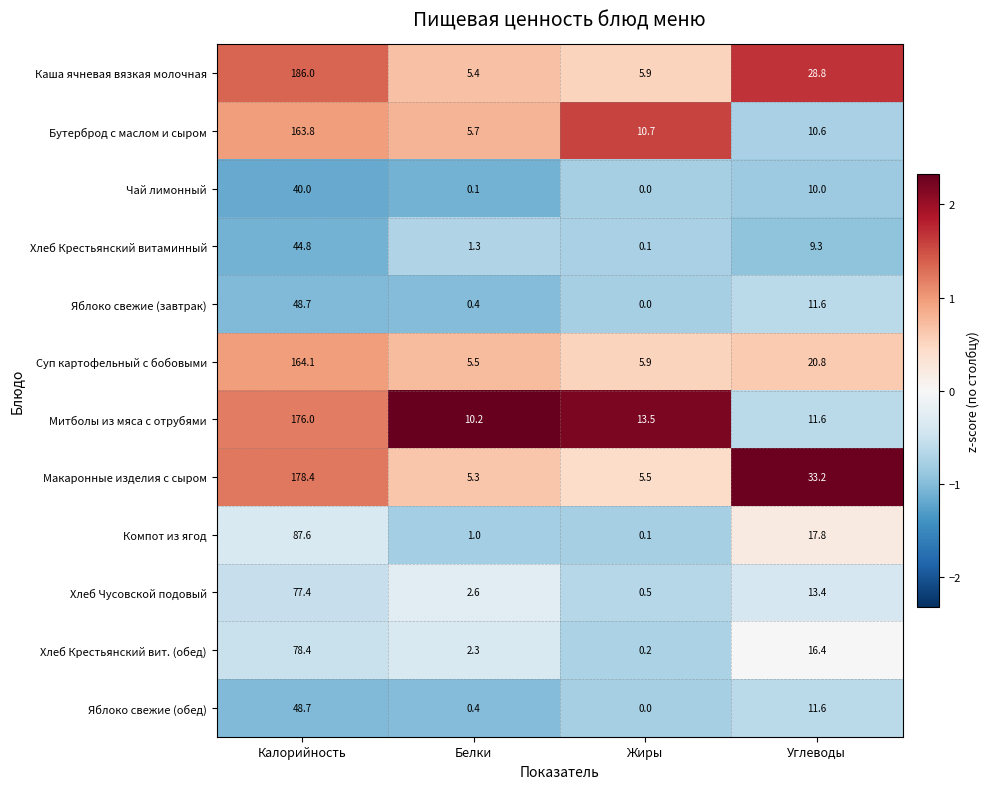

The Митболы из мяса с отрубями series shows 13.5 at Жиры. True or false?

True